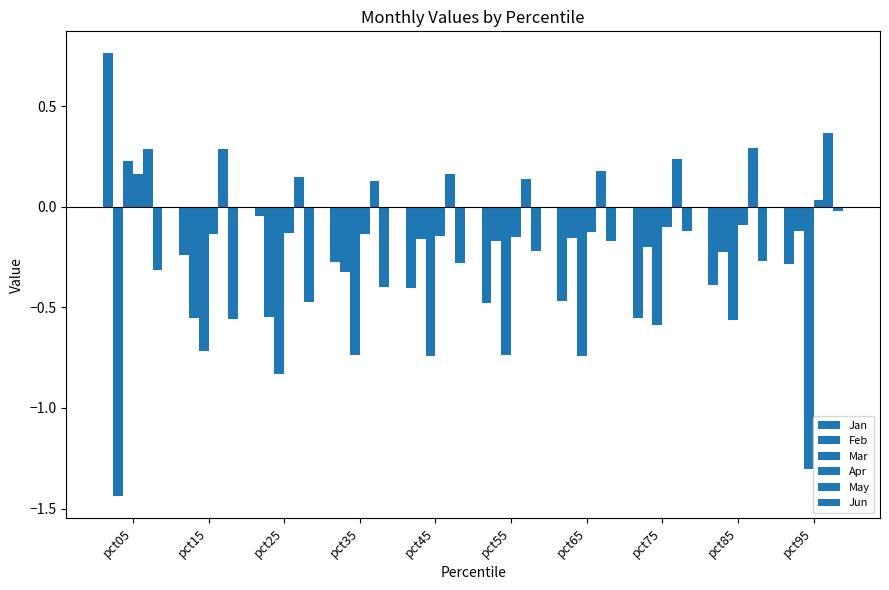

How many groups of bars are there?

10